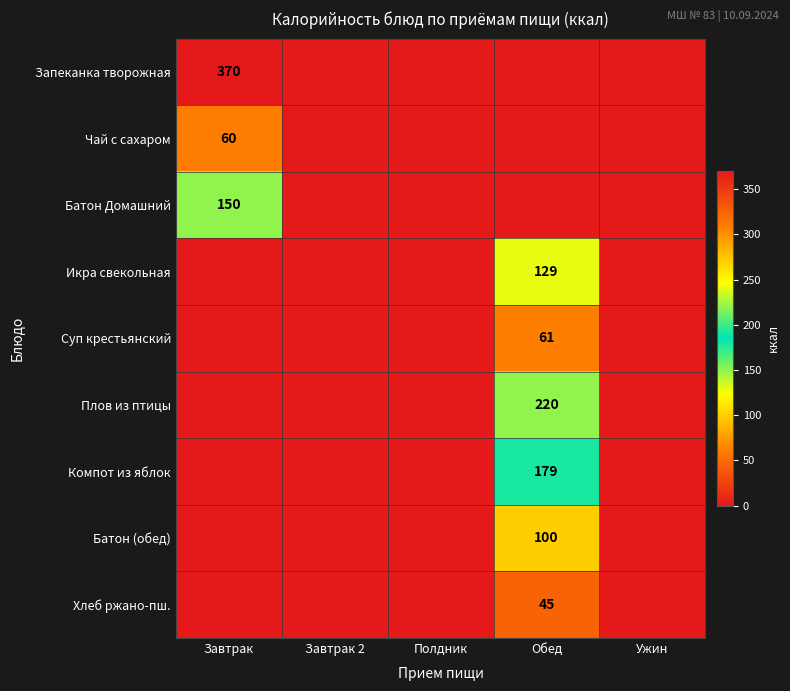

The Суп крестьянский series shows 61 at Обед. True or false?

True